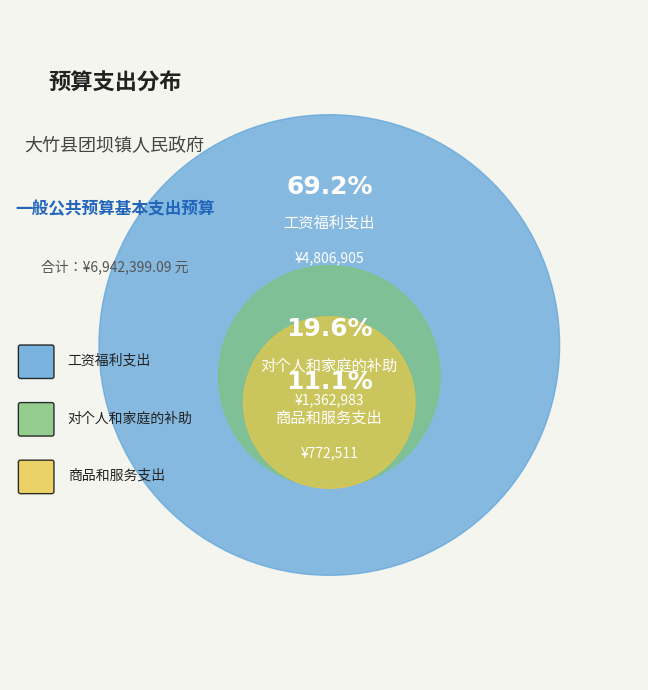

Which category has the smallest portion of the pie?

商品和服务支出